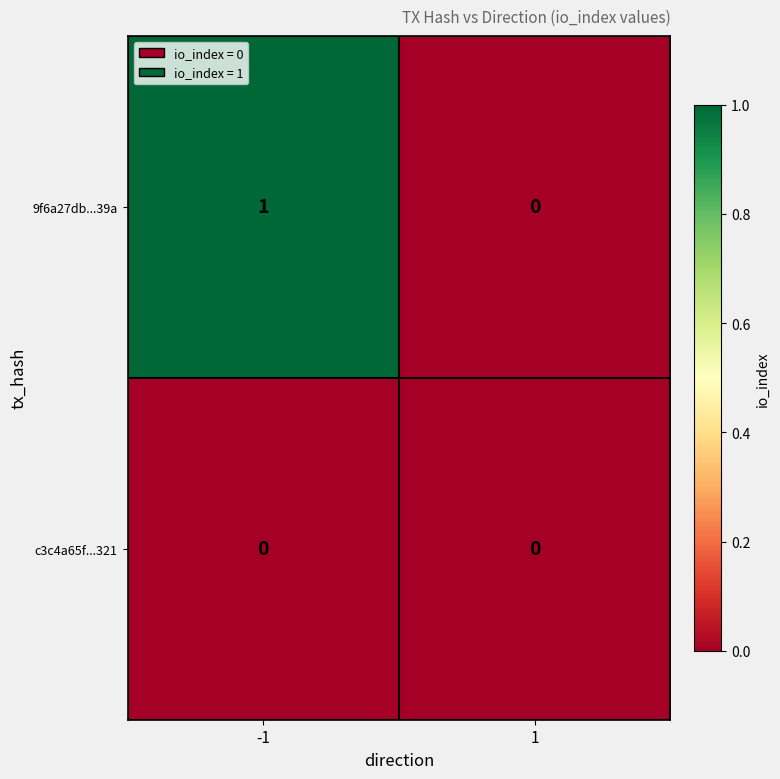

How many categories are shown in the chart?

2